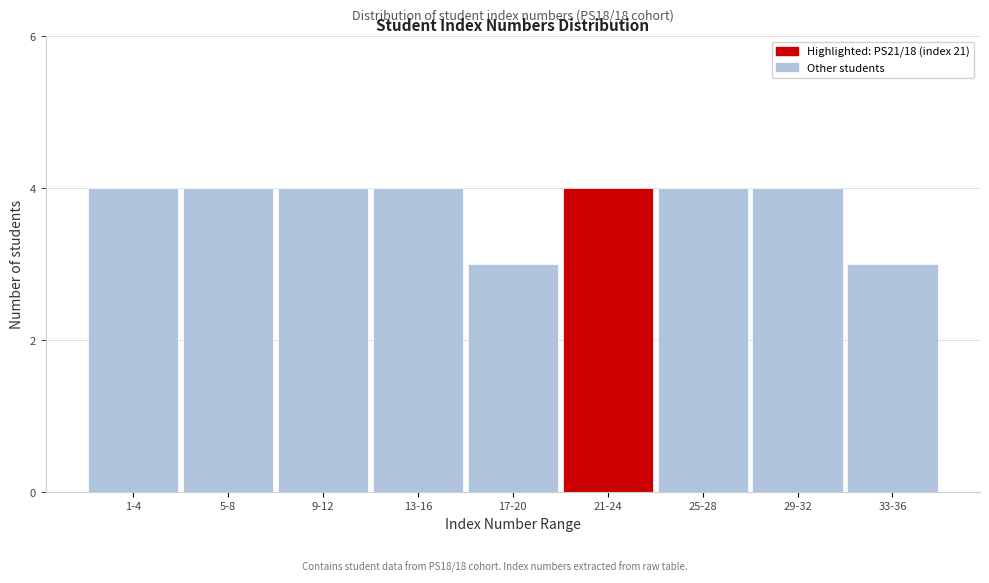

Reading left to right, transcribe all the data shown in this chart.

1-4=4	5-8=4	9-12=4	13-16=4	17-20=3	21-24=4	25-28=4	29-32=4	33-36=3